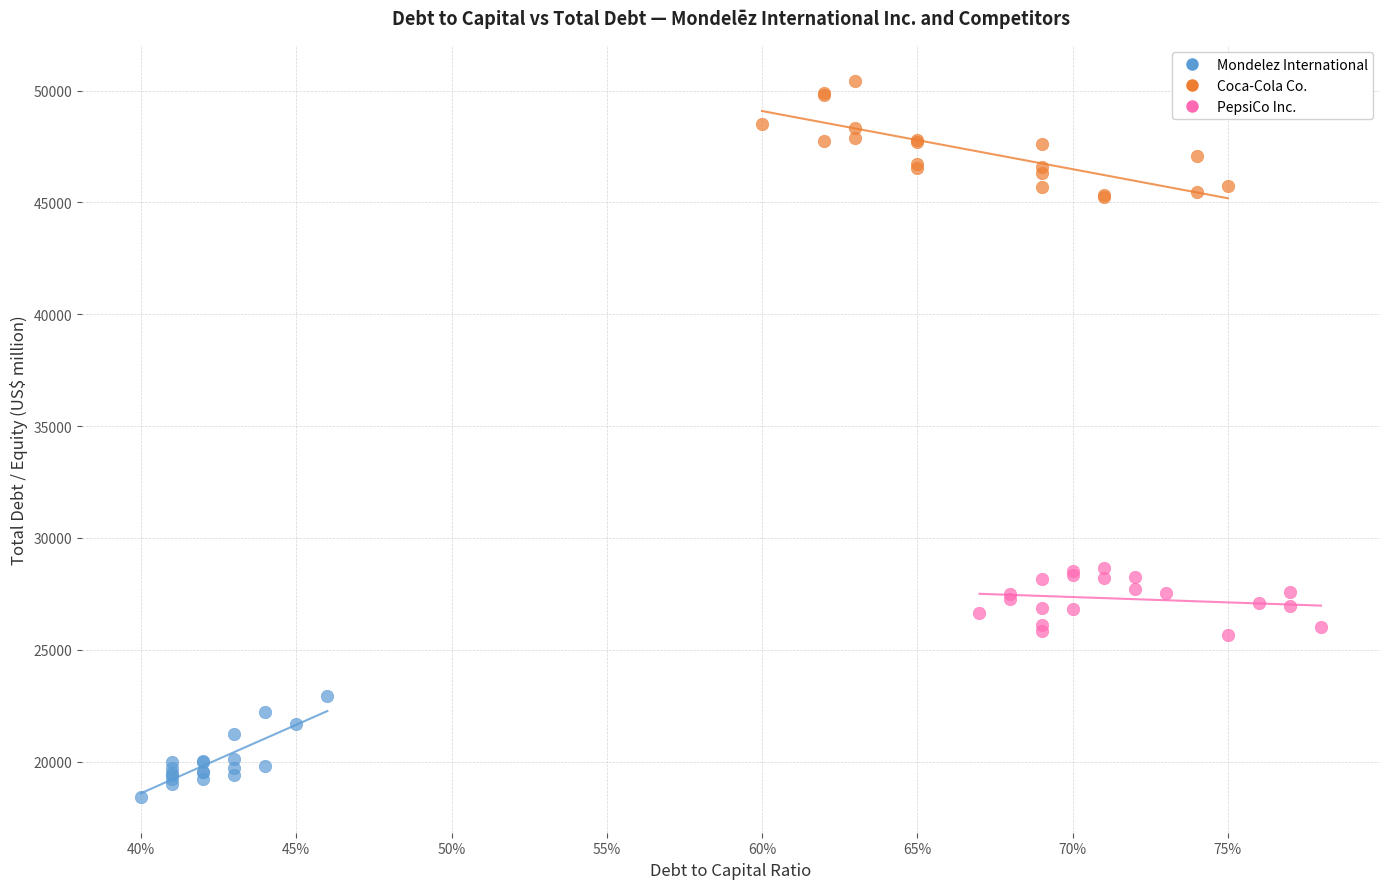

Which series reaches the maximum Y coordinate?

Coca-Cola Co.